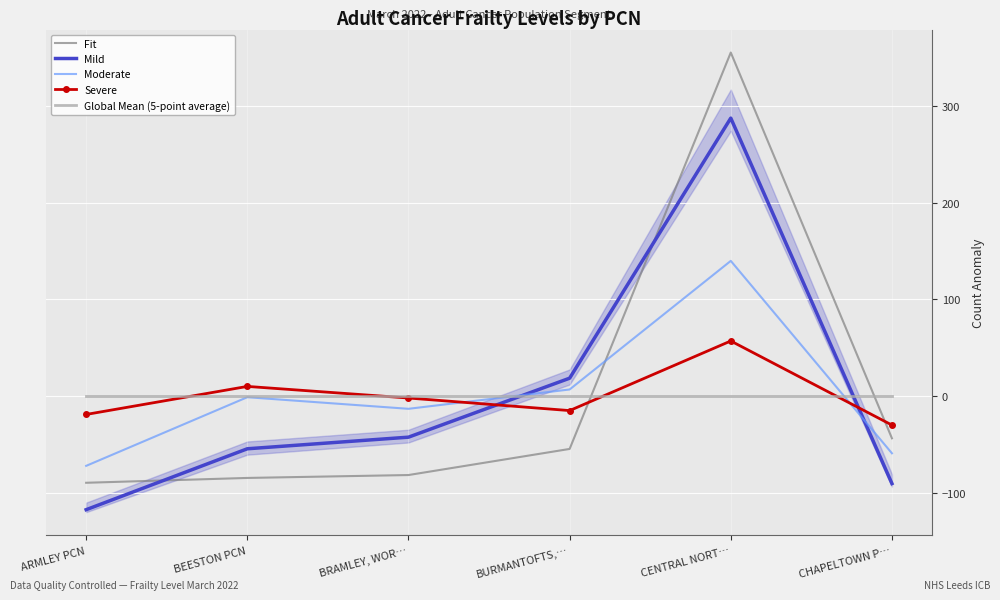

Which series has the widest spread of values?

Fit